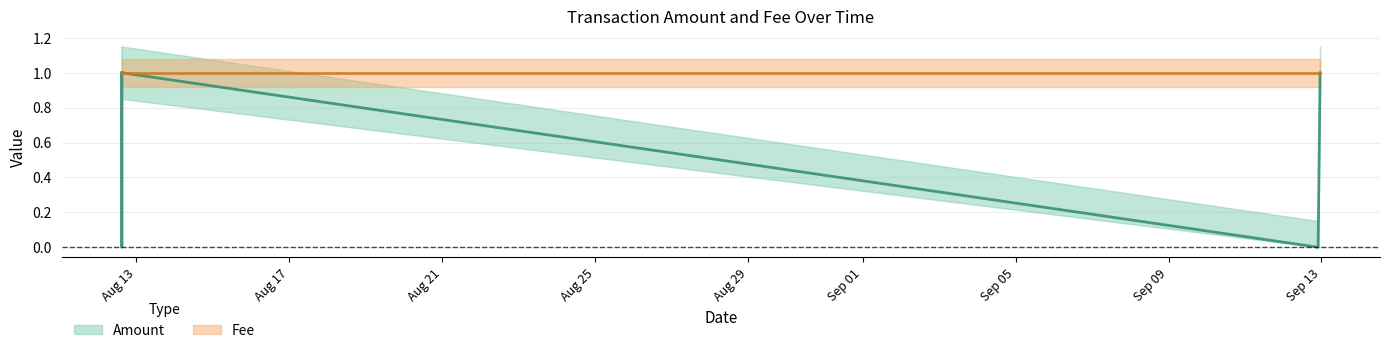

How many data points are less than 1?

2